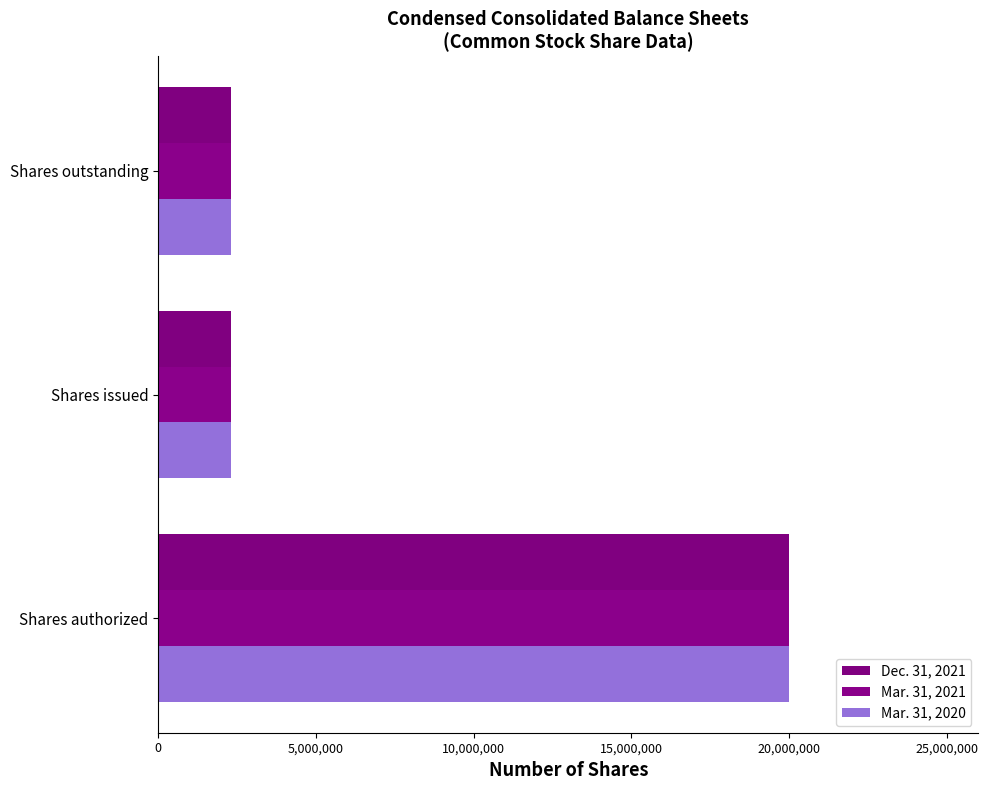

At how many categories does at least one series exceed 12689590?

1